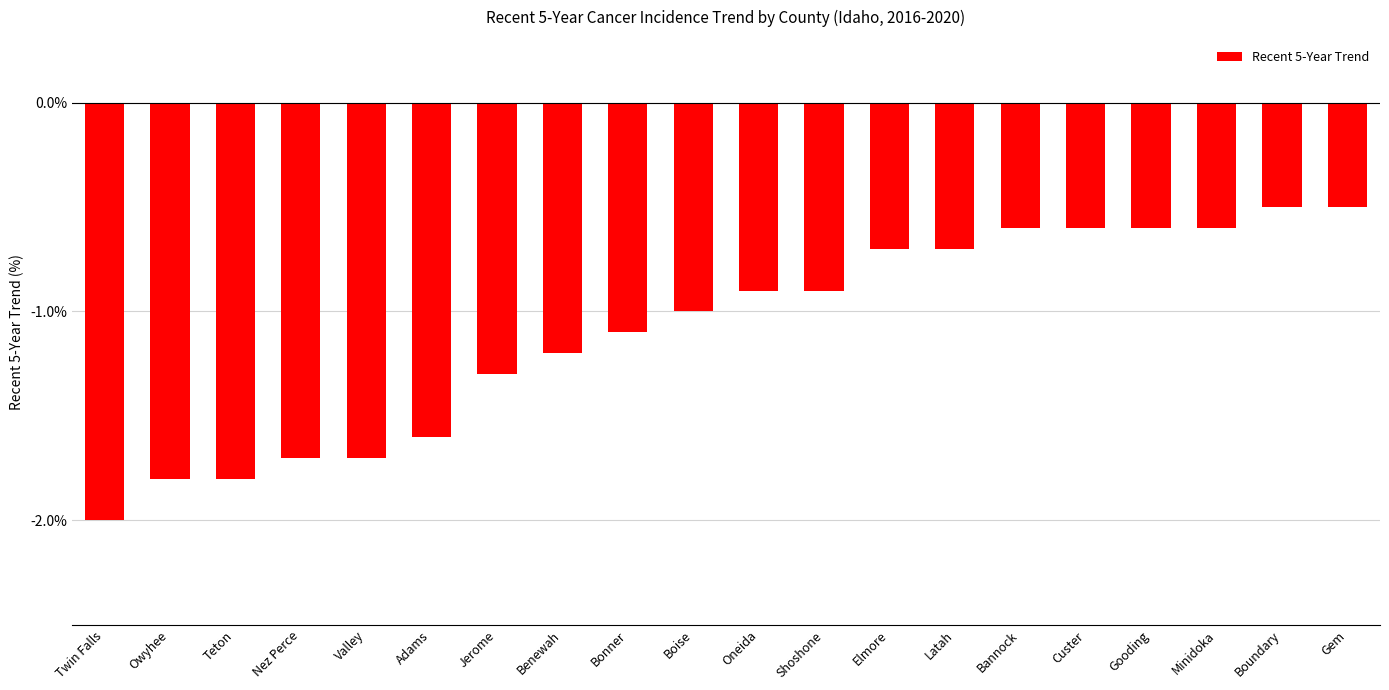

What position from the left is Boise?

10